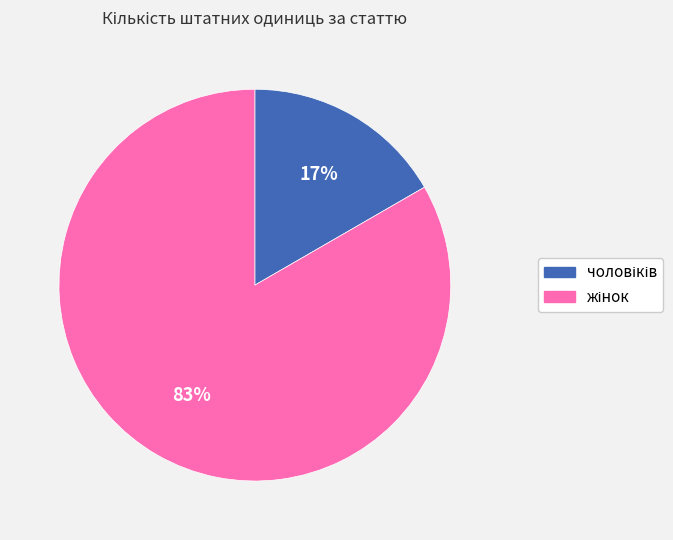

Is there any slice that represents more than half of the pie?

Yes